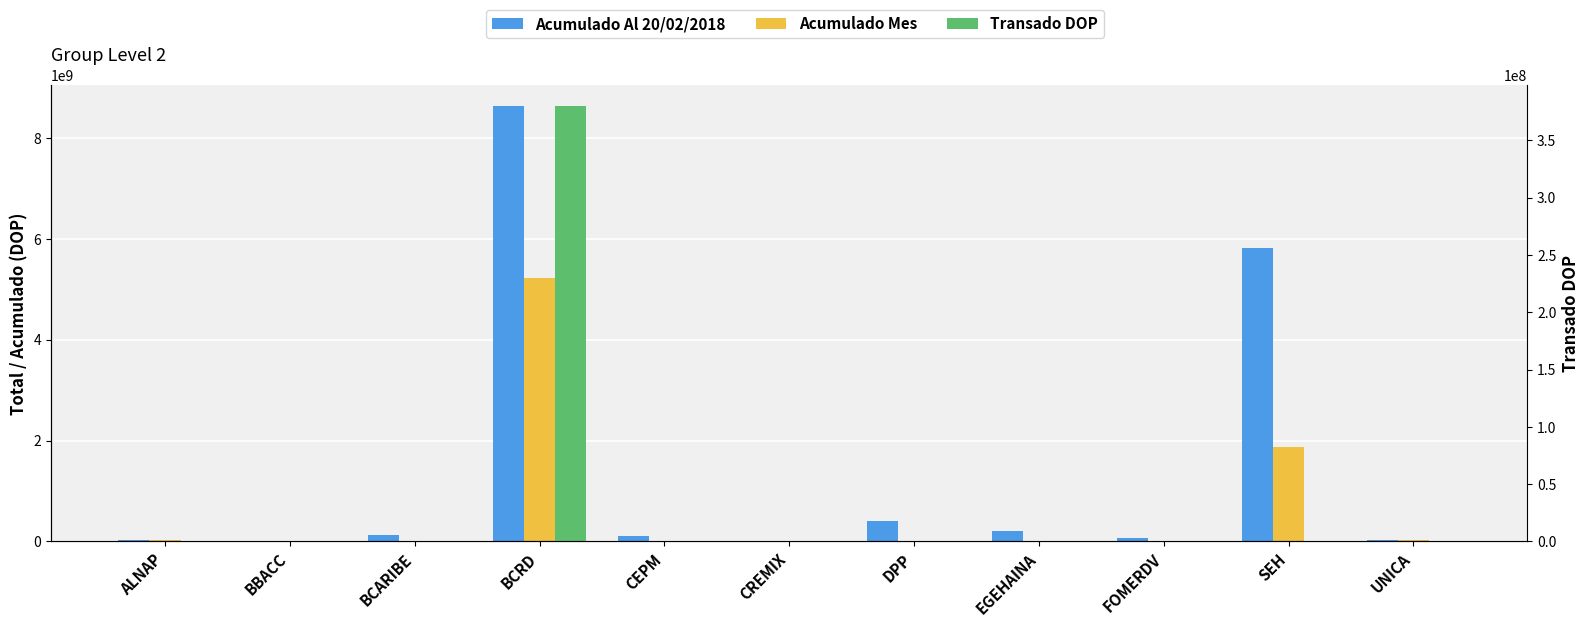

Reading left to right, transcribe all the data shown in this chart.

Acumulado Al 20/02/2018: 27587052.9	10027424.7	133967276.6	8624031981.2	99282510.8	454211.6	410038969.6	207280657.1	73305393.2	5812660200.3	20397415.8
Acumulado Mes: 27587052.9	0.0	0.0	5212743630.2	2101897.2	0.0	0.0	2321720.9	0.0	1868616074.5	20397415.8
Transado DOP: 0.0	0.0	0.0	379716596.8	0.0	0.0	0.0	0.0	0.0	0.0	0.0